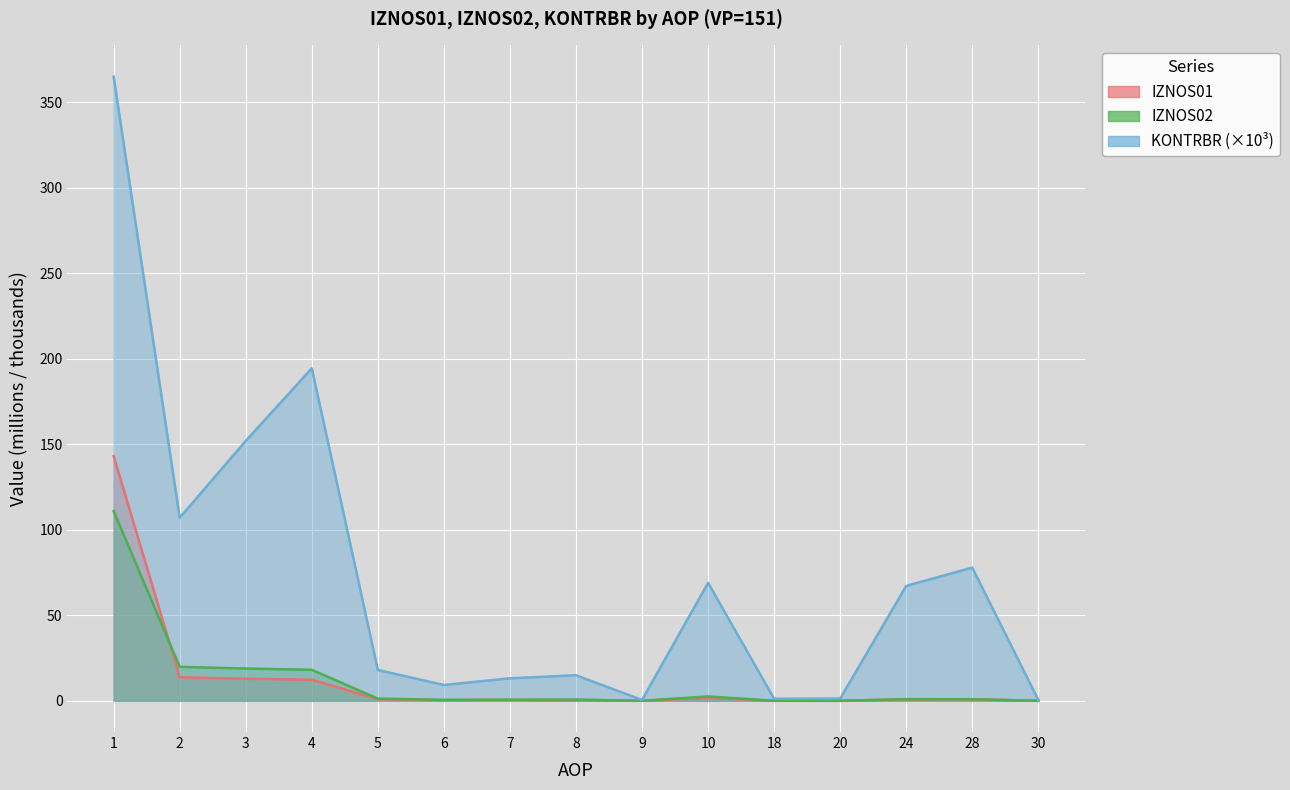

True or false: IZNOS01 and KONTRBR intersect in this chart.

False